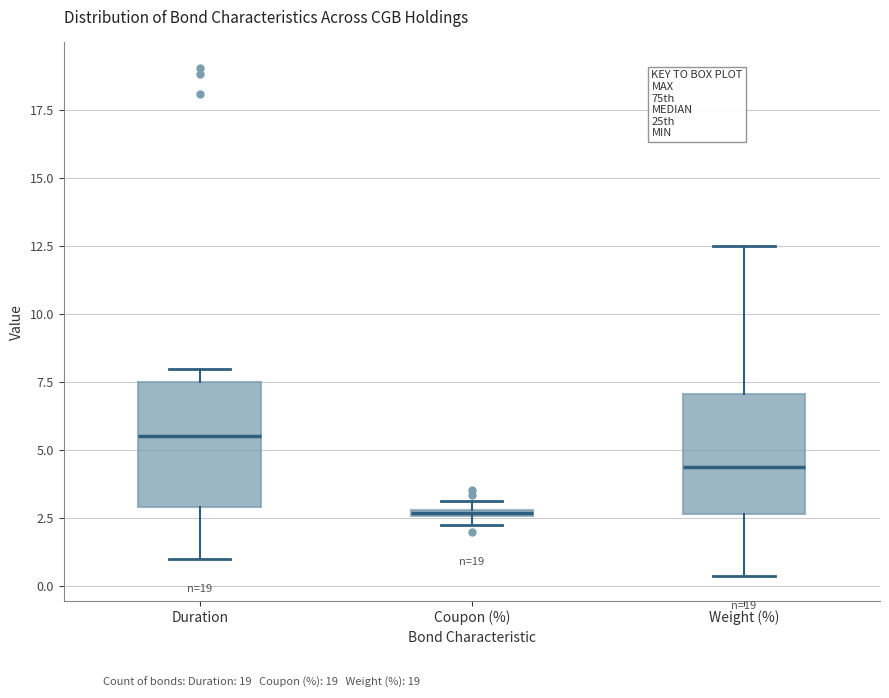

Where is the upper edge of the box for Coupon (%) on the y-axis? The values are not printed on the chart, so give them approximately, as read against the axis.

3.0